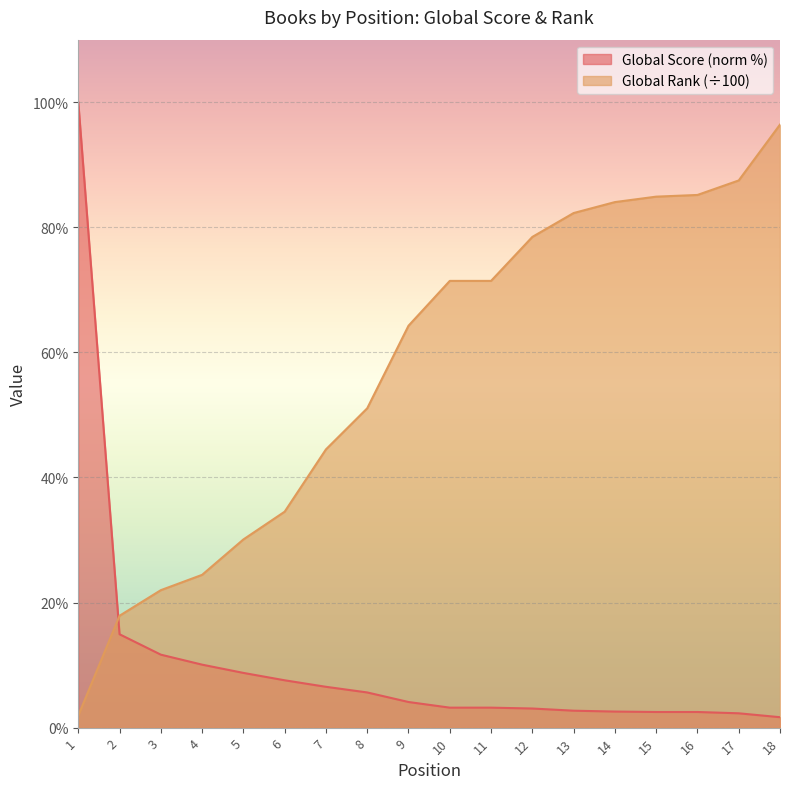

At which category does the chart reach its minimum across all series?

18